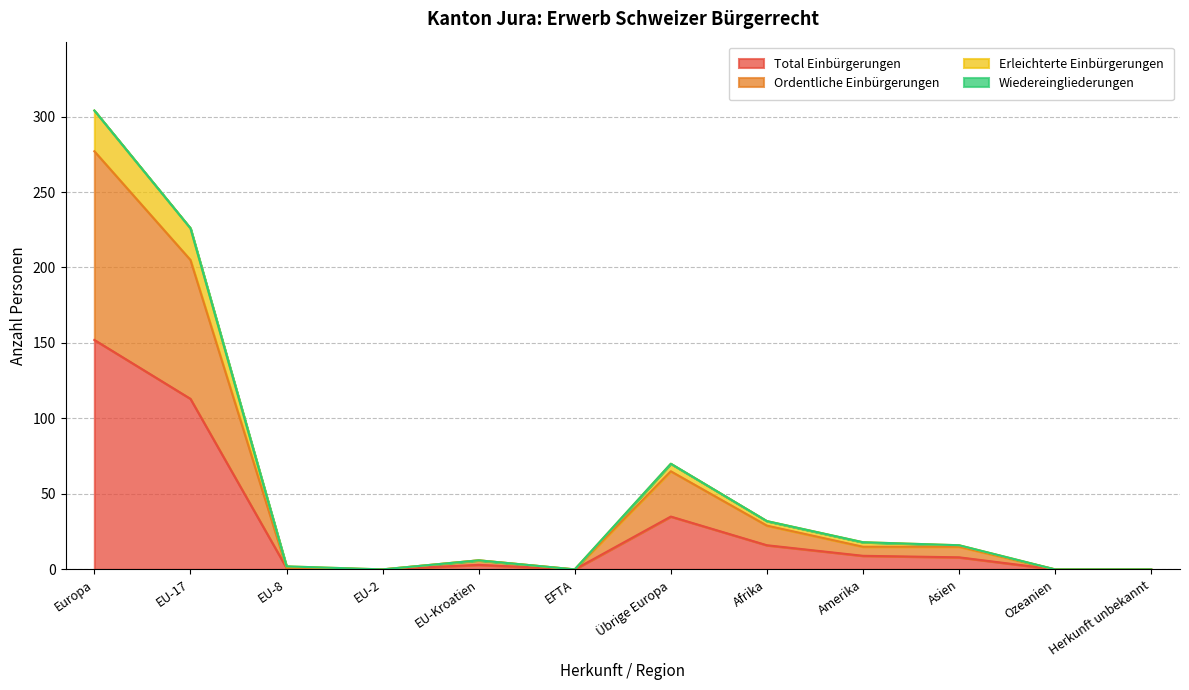

At how many categories does at least one series exceed 177?

2